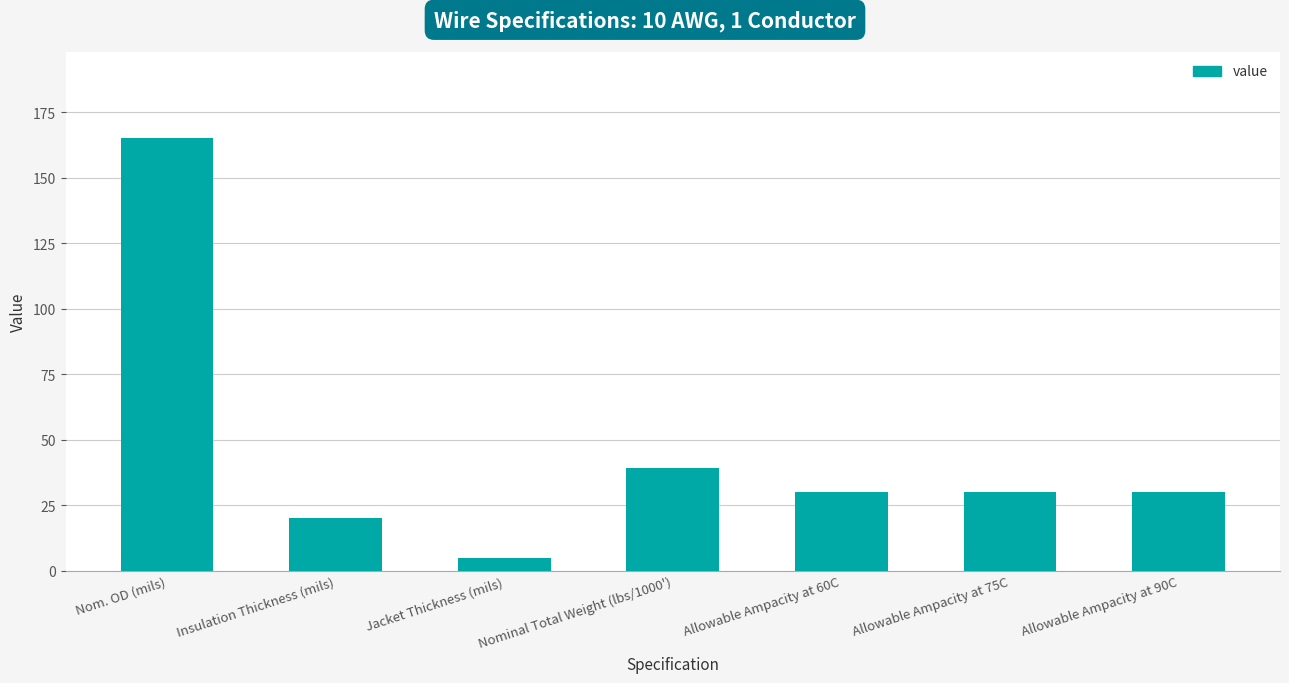

At which category does the chart reach its minimum across all series?

Jacket Thickness (mils)